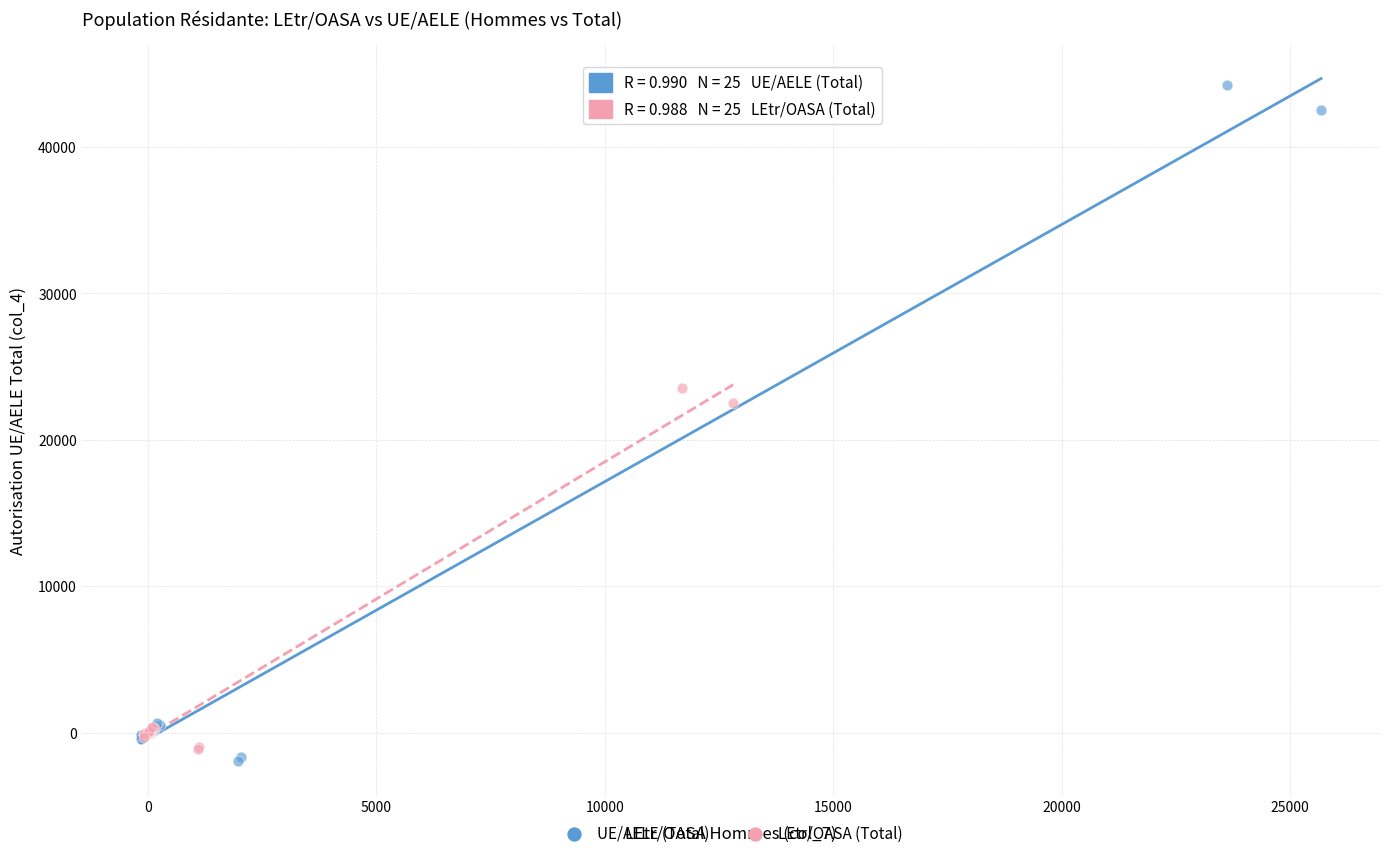

Which series contains the lowest Y value?

UE/AELE (Total)